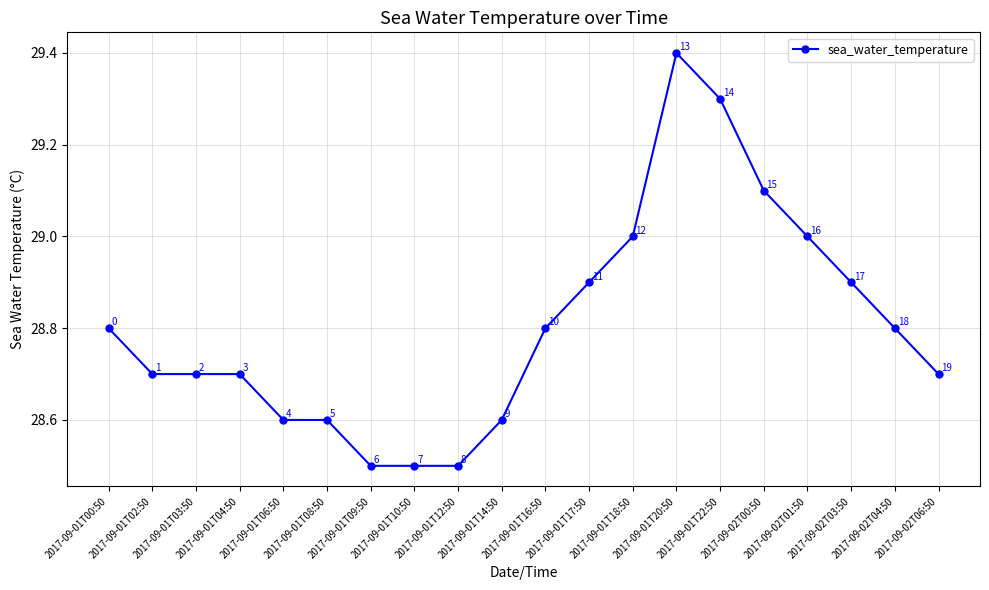

Approximately how many times larger is the value at 2017-09-01T00:50 compared to 2017-09-01T02:50?

1.0